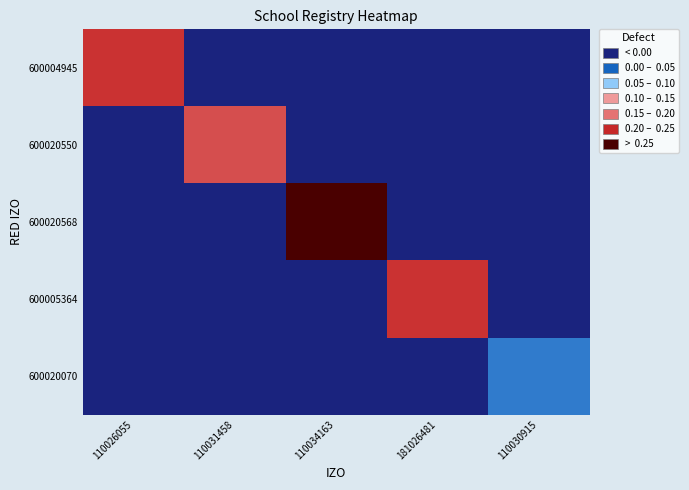

List the series in order of their peak value, highest first.

600020568, 600005364, 600004945, 600020550, 600020070